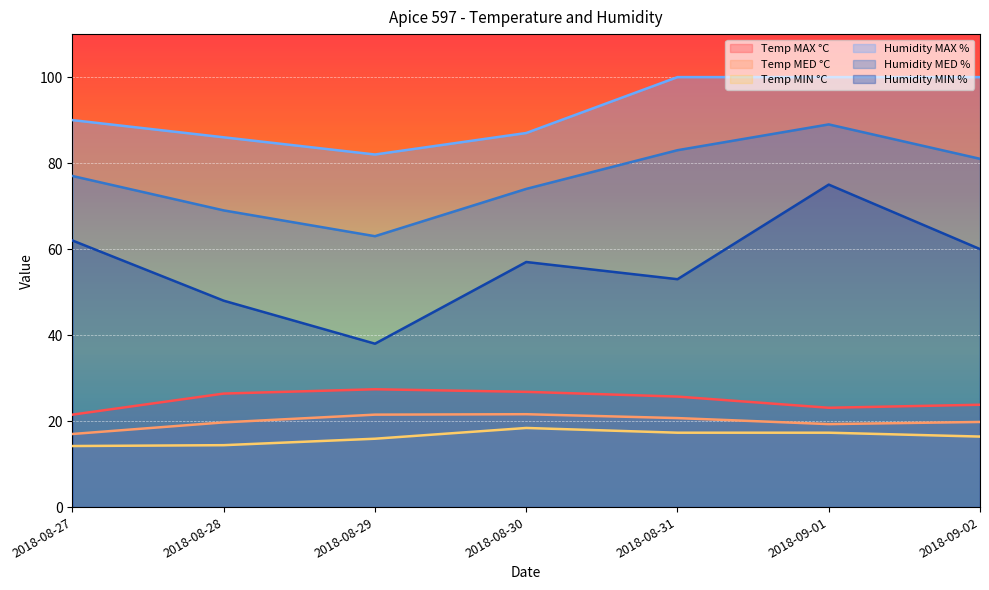

At which label does Humidity MIN % reach its minimum?

2018-08-29